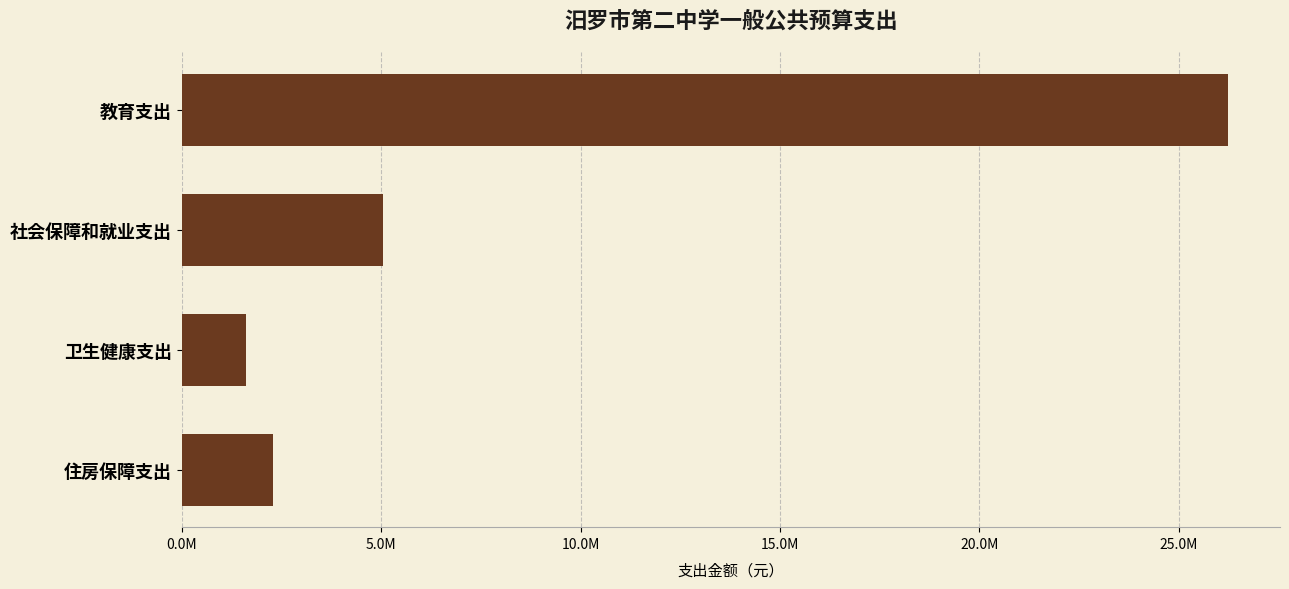

List the labels in order of value, largest first.

教育支出, 社会保障和就业支出, 住房保障支出, 卫生健康支出